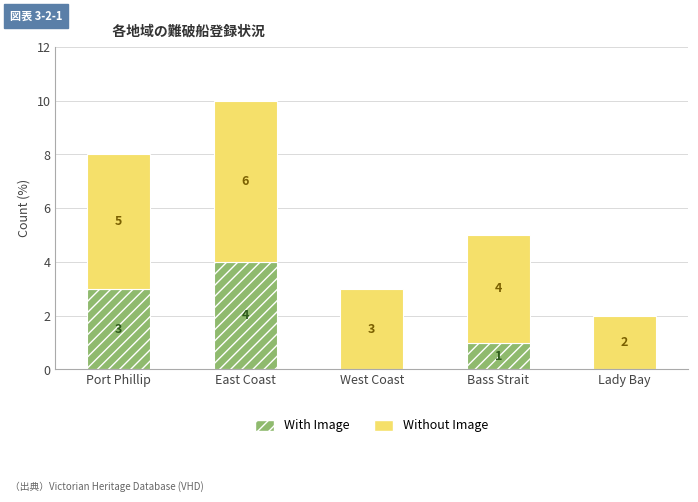

At which category is the sum across all series the highest?

East Coast